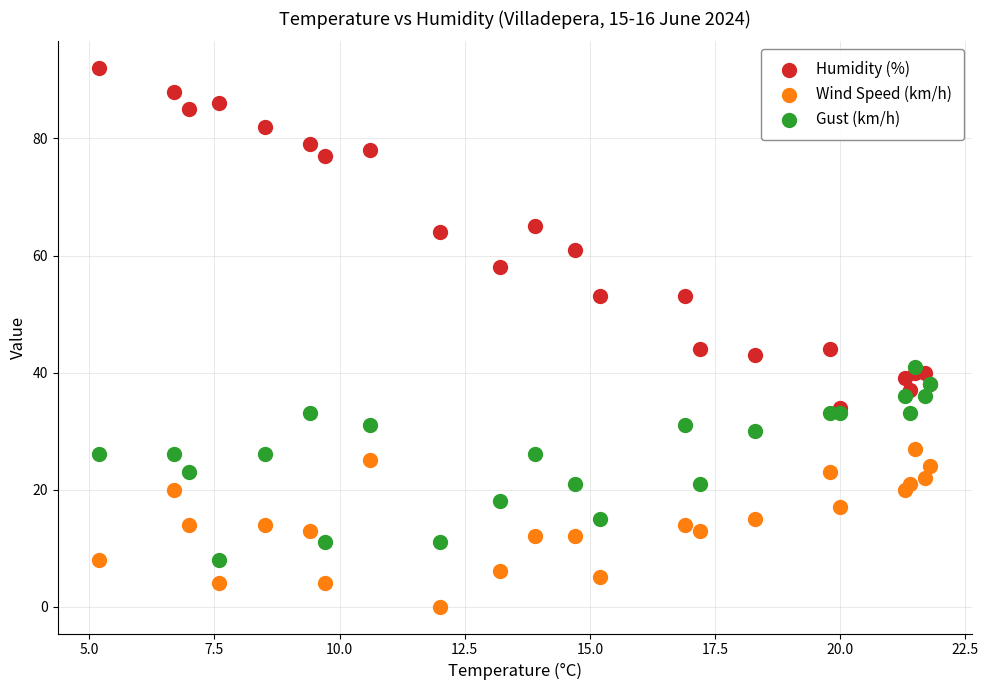

What are all the series names shown in the legend?

Humidity (%), Wind Speed (km/h), Gust (km/h)